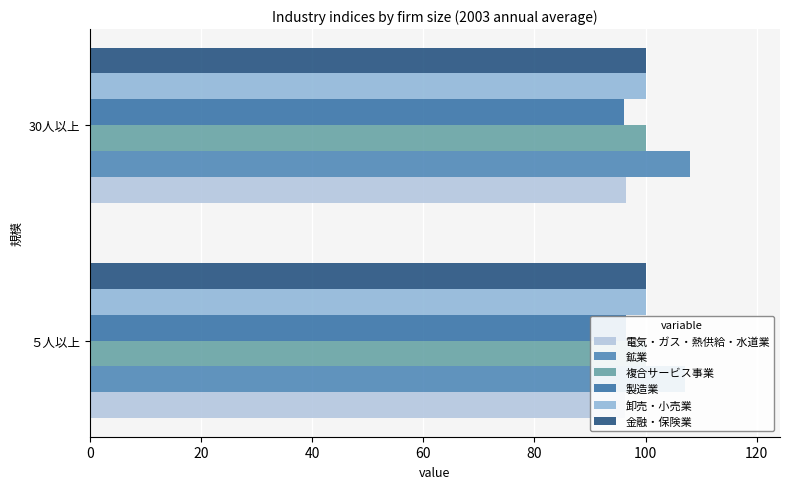

Which series has the widest spread of values?

鉱業